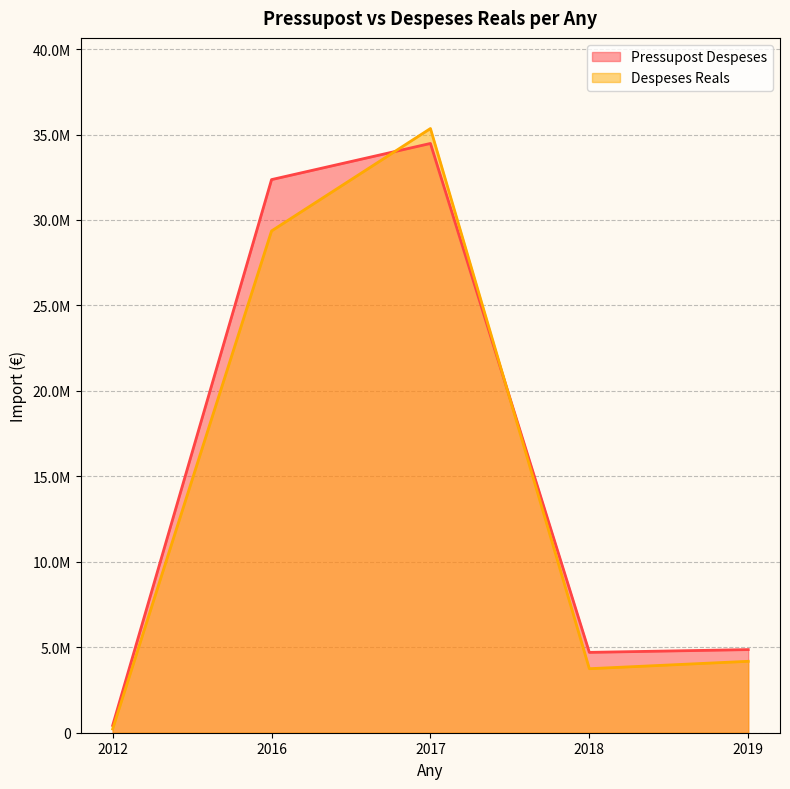

At which category is the sum across all series the highest?

2017